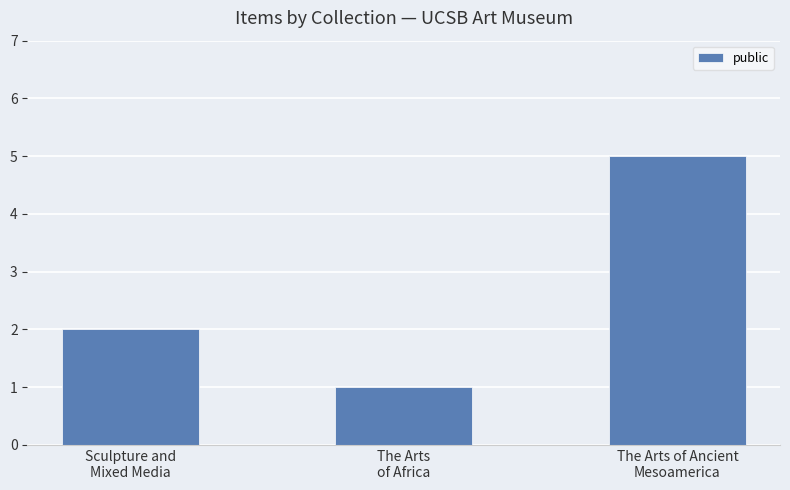

What is the minimum value shown in the chart?

1